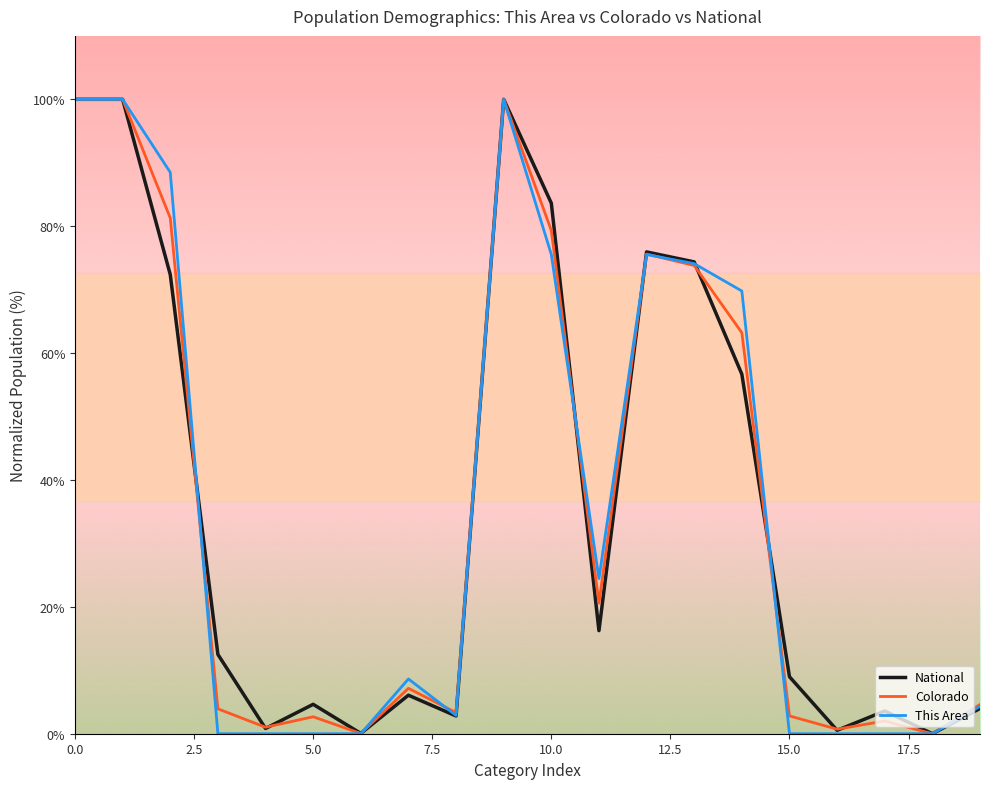

List the series in order of their overall mean, highest first.

This Area, National, Colorado